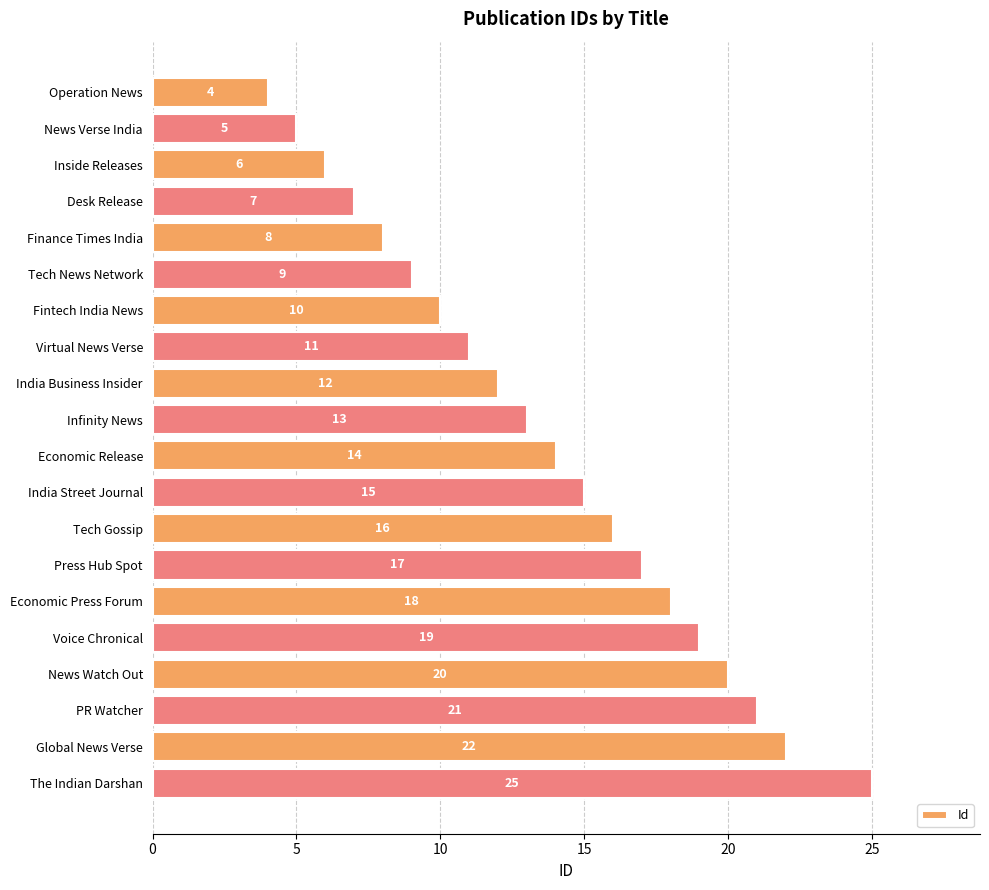

Which label corresponds to the largest value in the chart?

The Indian Darshan